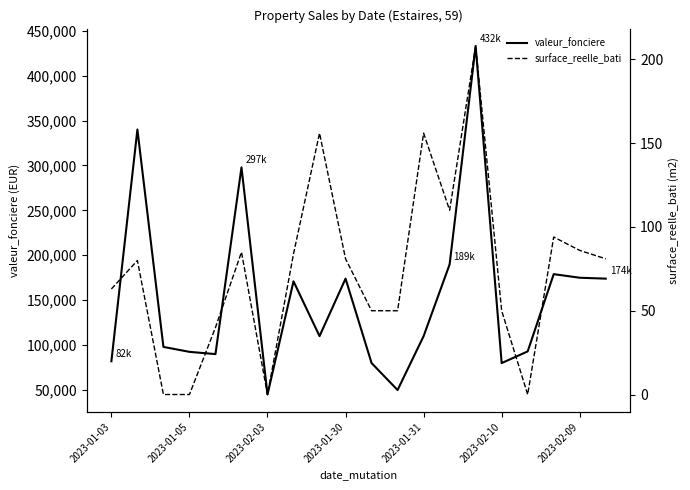

Read the valeur_fonciere value at 19.

174000